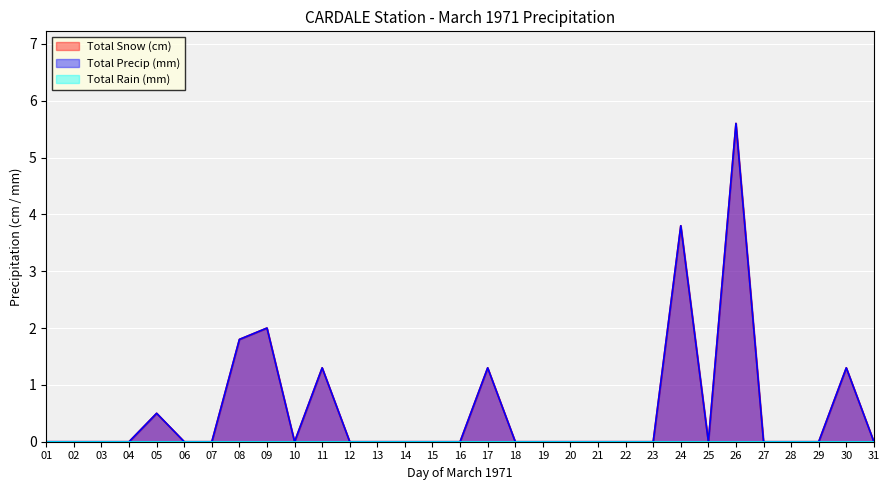

At which category is the sum across all series the highest?

26